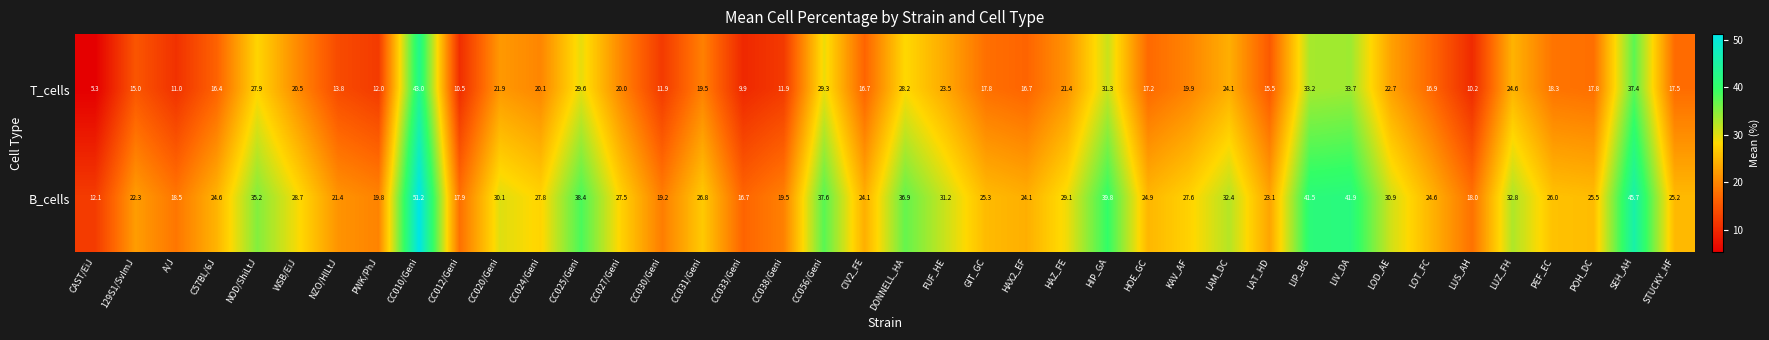

Which label corresponds to the largest value in the chart?

CC010/Geni